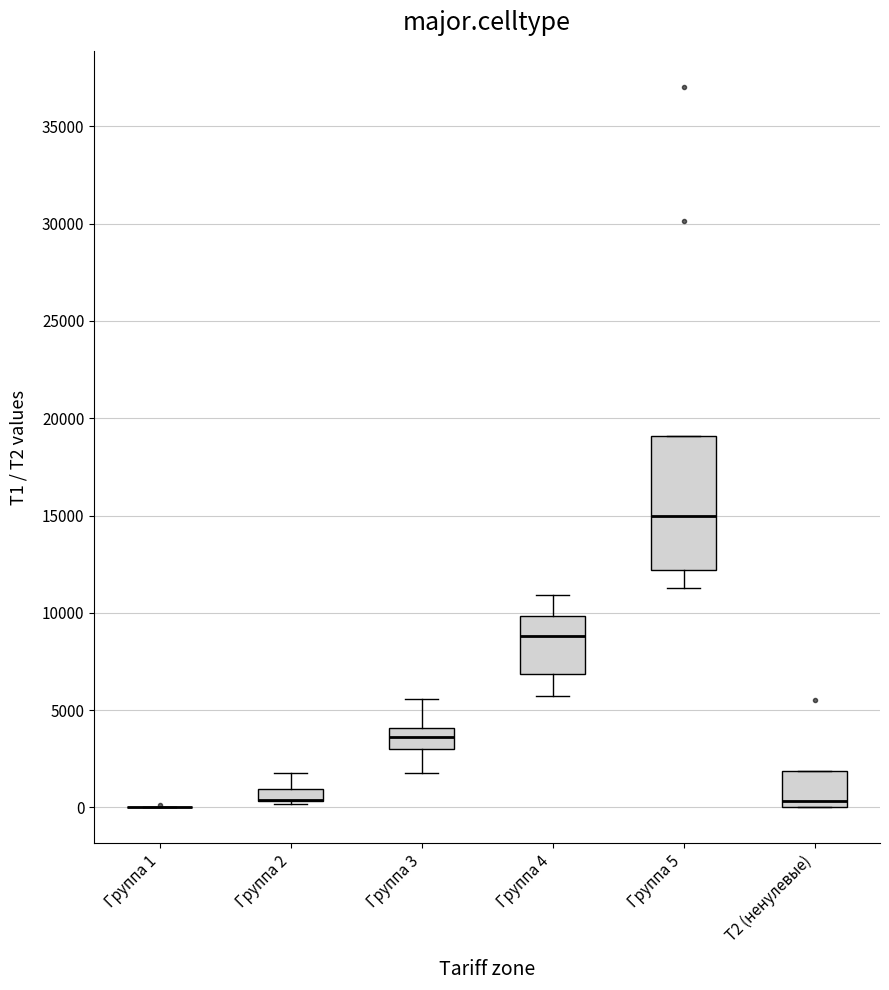

Comparing the boxes themselves (not the whiskers), which one is the tallest?

Группа 5